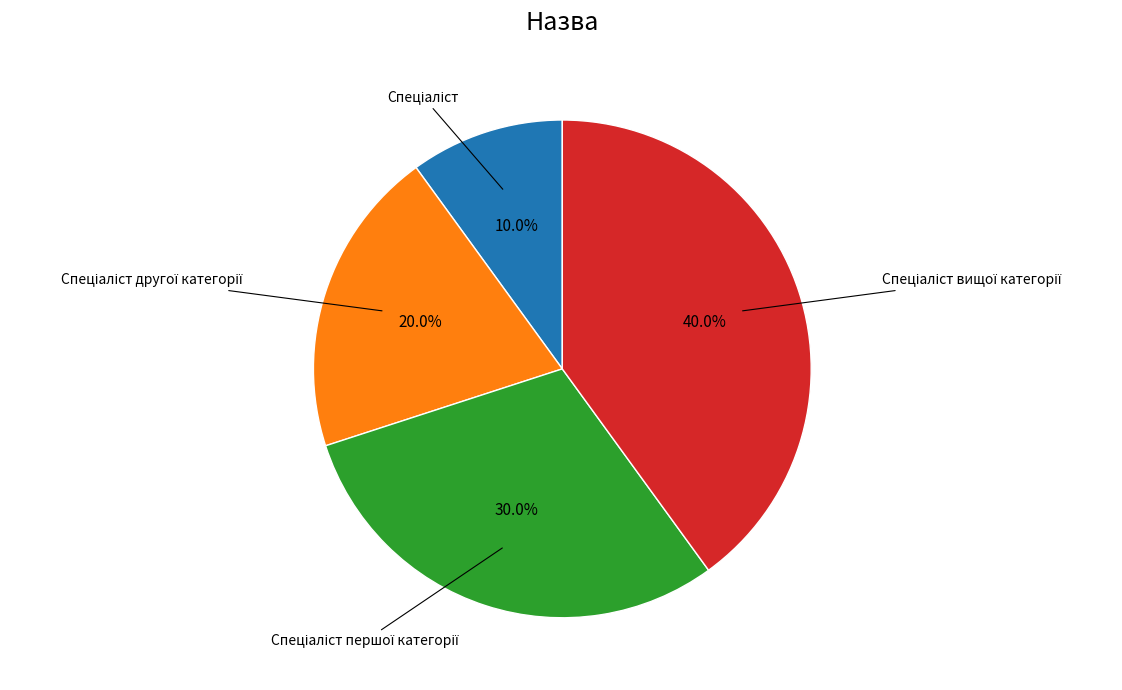

Is there any slice that represents more than half of the pie?

No